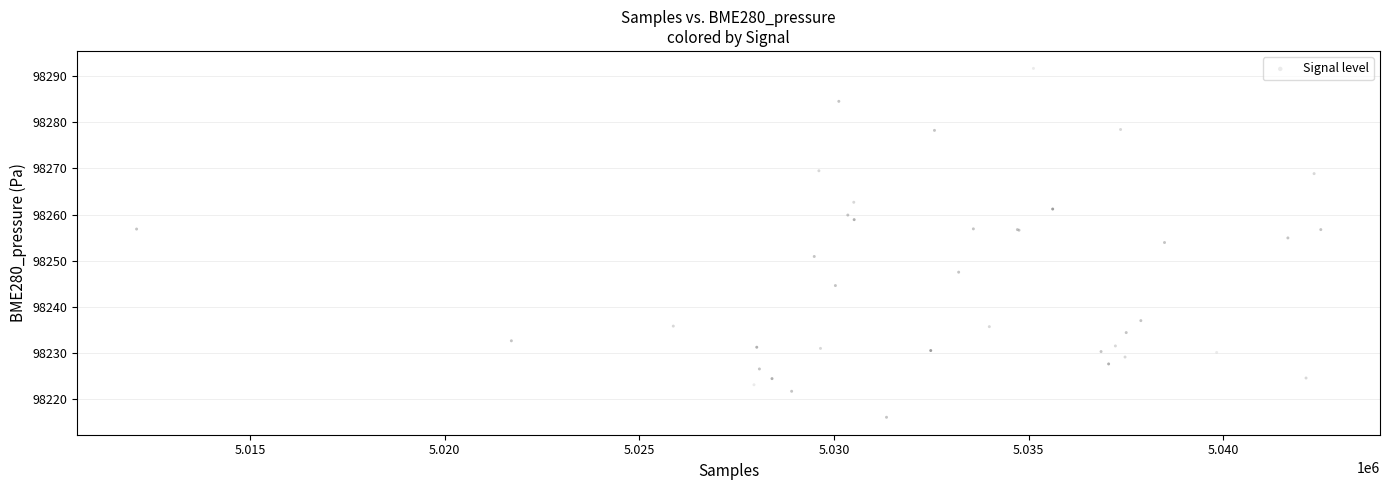

What Y value in the scatter plot is closest to 98253?

98253.9